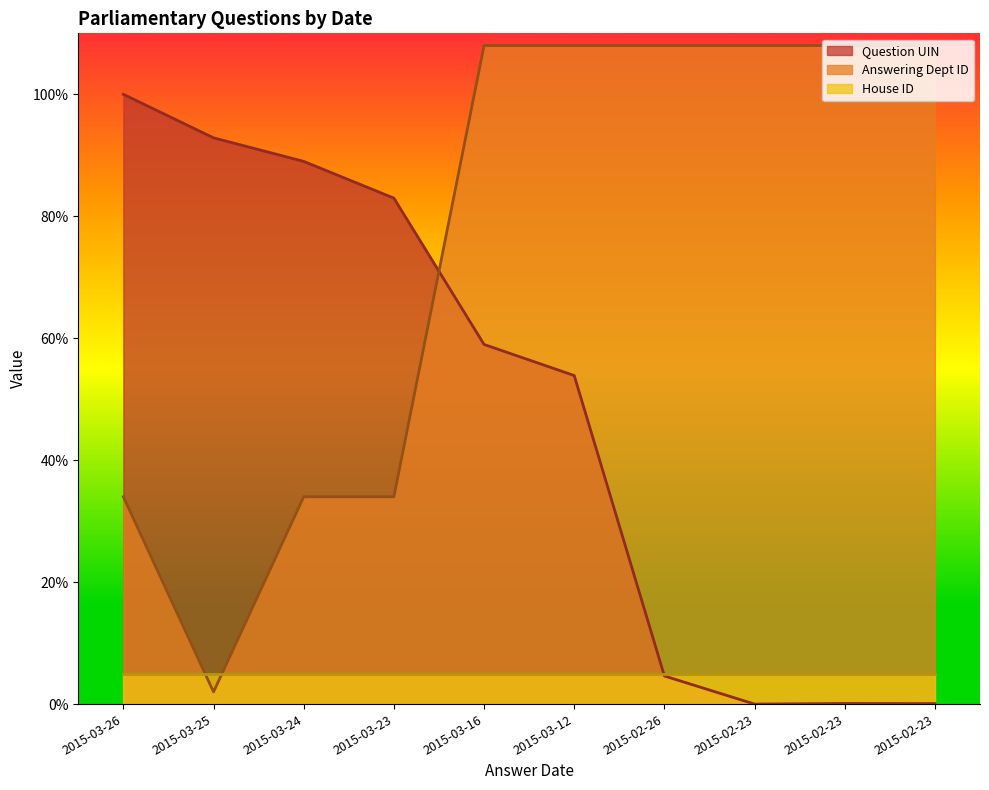

What is the total value across all series at 2015-03-23?

122.0